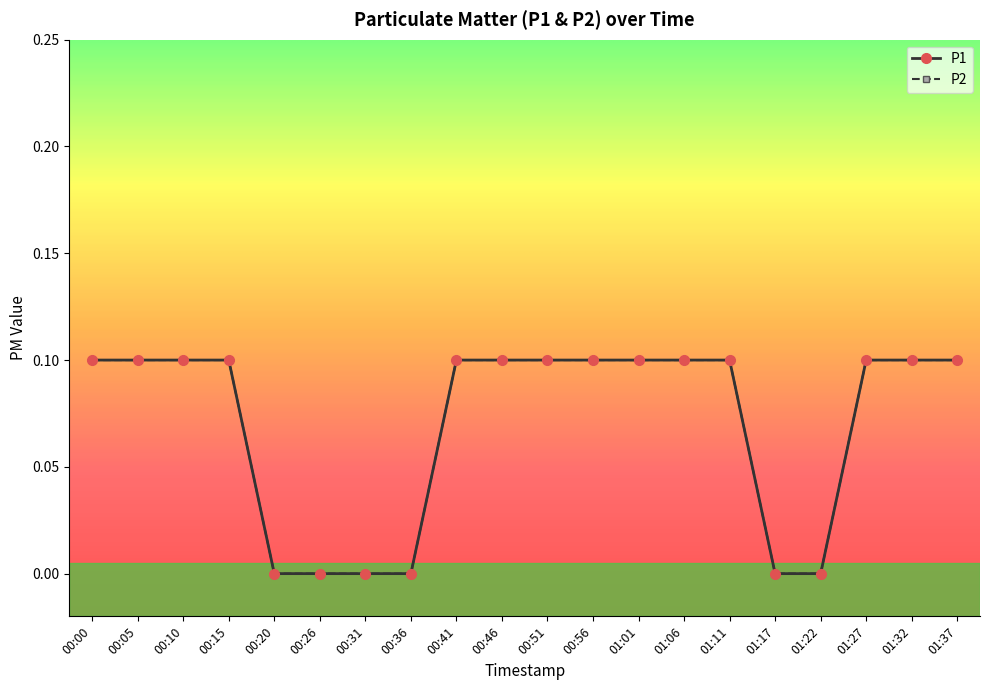

Is this an area chart (filled region under the line)?

No